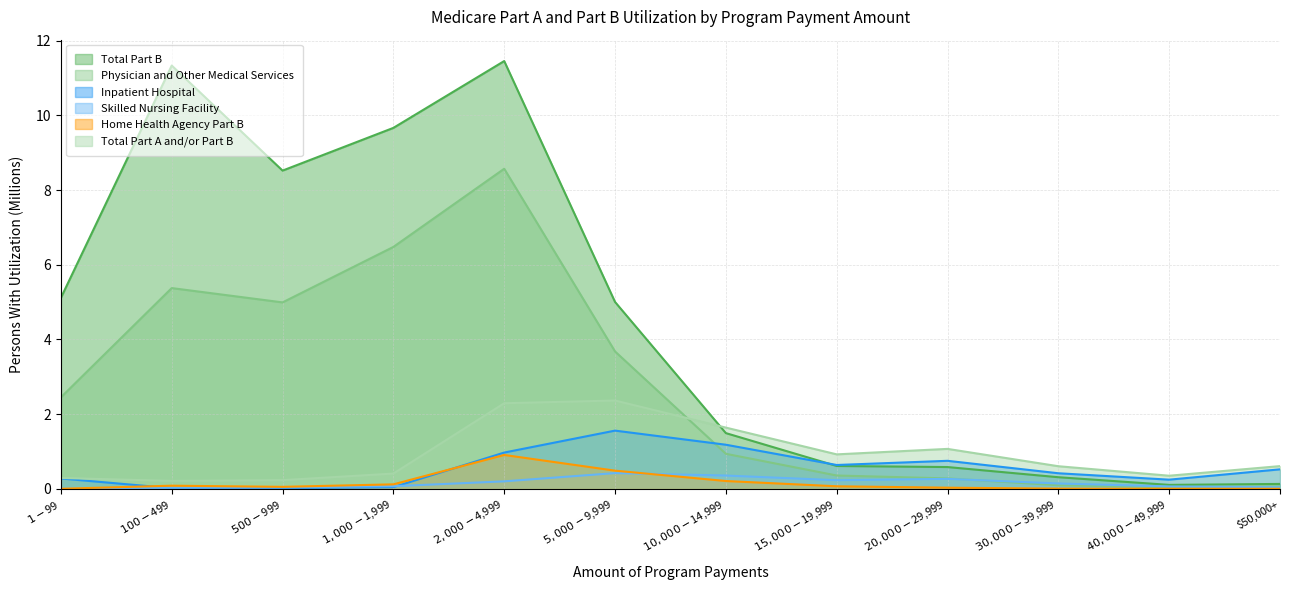

Reading right to left, what are all the values shown in this chart?

Total Part B: 0.1	0.1	0.3	0.6	0.6	1.5	5.0	11.5	9.7	8.5	11.3	5.1
Physician and Other Medical Services: 0.1	0.0	0.1	0.3	0.4	0.9	3.7	8.6	6.5	5.0	5.4	2.4
Inpatient Hospital: 0.5	0.2	0.4	0.7	0.6	1.2	1.6	1.0	0.0	0.0	0.0	0.3
Skilled Nursing Facility: 0.0	0.1	0.1	0.3	0.2	0.4	0.4	0.2	0.1	0.0	0.0	0.0
Home Health Agency Part B: 0.0	0.0	0.0	0.0	0.1	0.2	0.5	0.9	0.1	0.1	0.1	0.0
Total Part A and/or Part B: 0.6	0.3	0.6	1.1	0.9	1.6	2.4	2.3	0.4	0.2	0.2	0.3